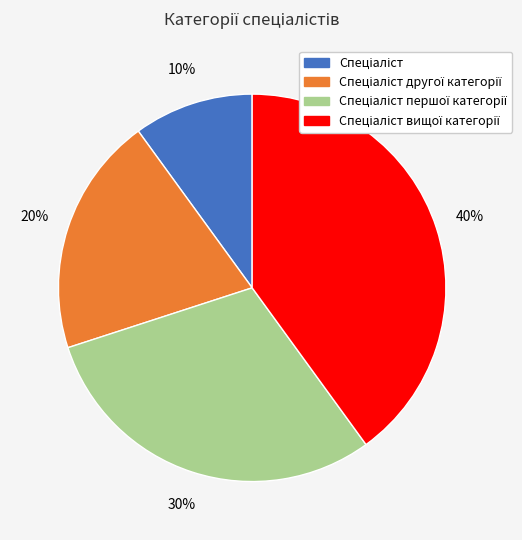

Is there a majority slice in this chart?

No